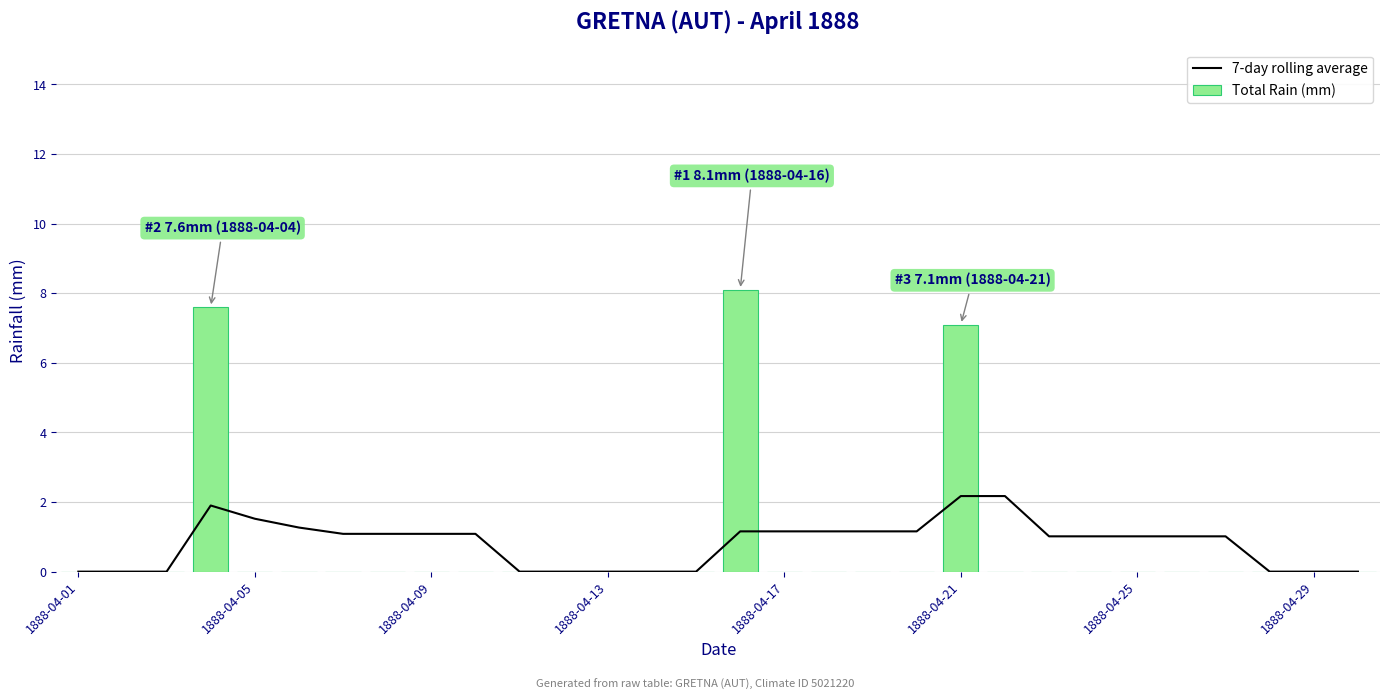

True or false: Total Rain (mm) has a value of 0.0 at 1888-04-29.

True